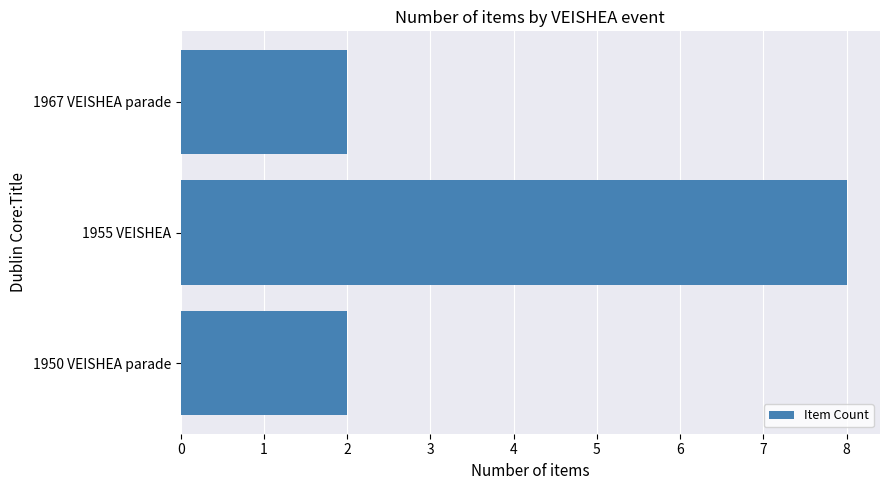

Count the number of data series in this chart.

1